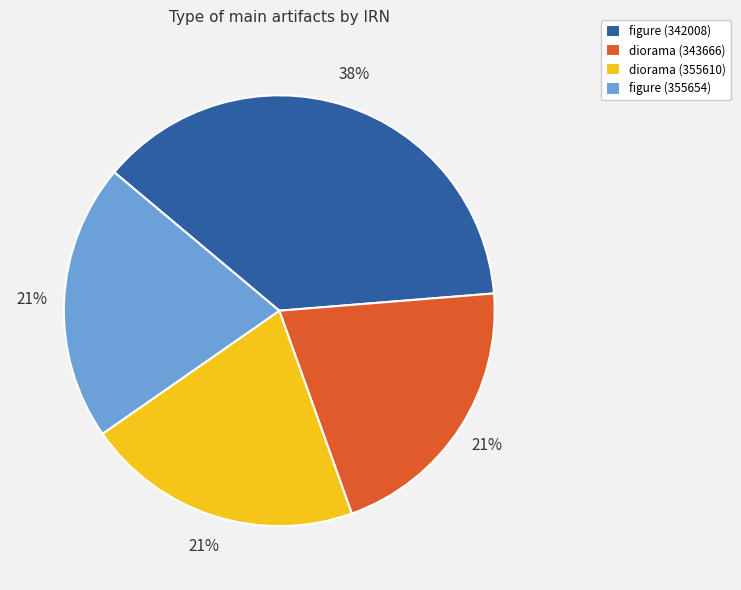

Is diorama (355610) the majority of the pie?

No